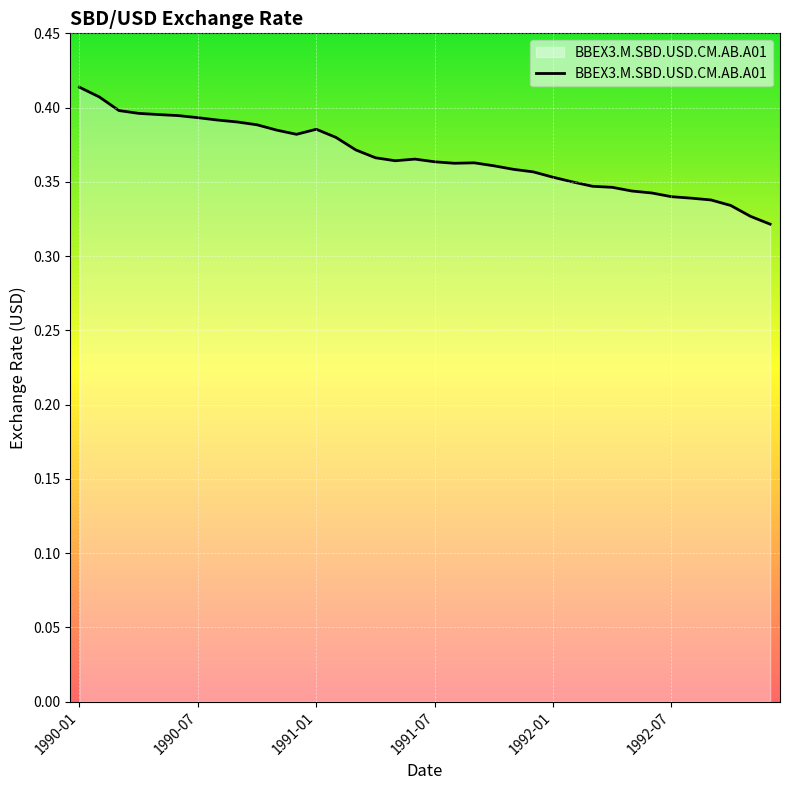

At which category does the chart reach its peak across all series?

1990-01